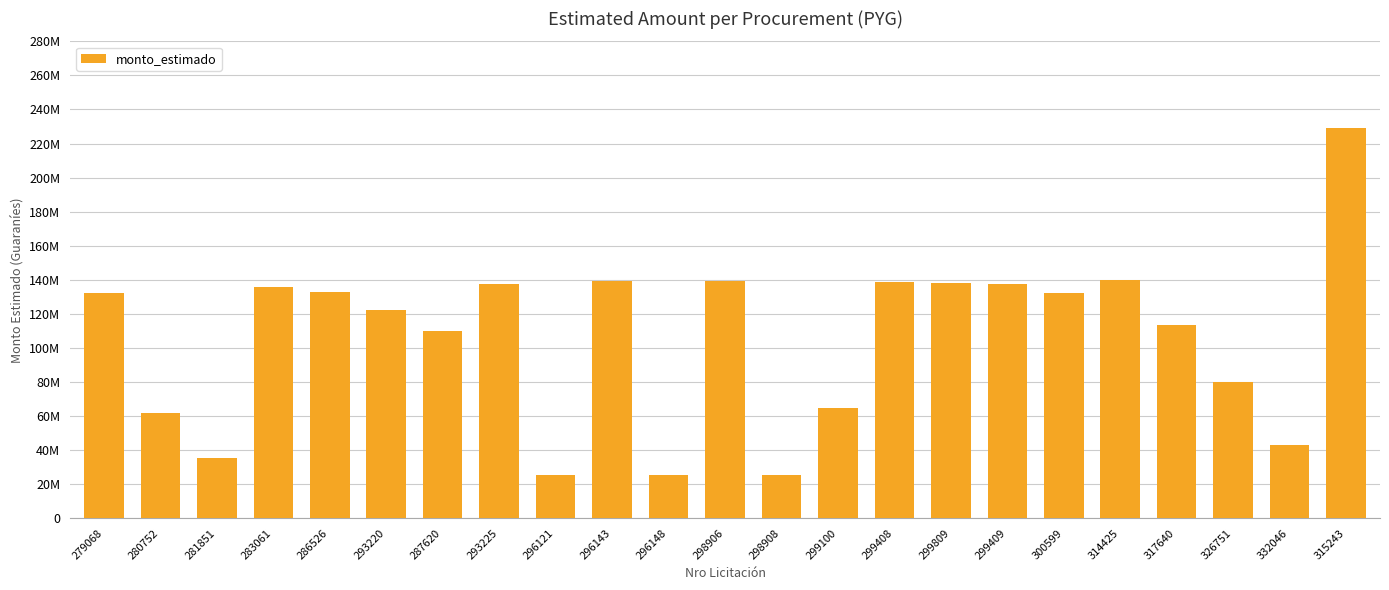

Rank the categories by value from highest to lowest.

315243, 314425, 296143, 298906, 299408, 299809, 293225, 299409, 283061, 286526, 279068, 300599, 293220, 317640, 287620, 326751, 299100, 280752, 332046, 281851, 296121, 296148, 298908